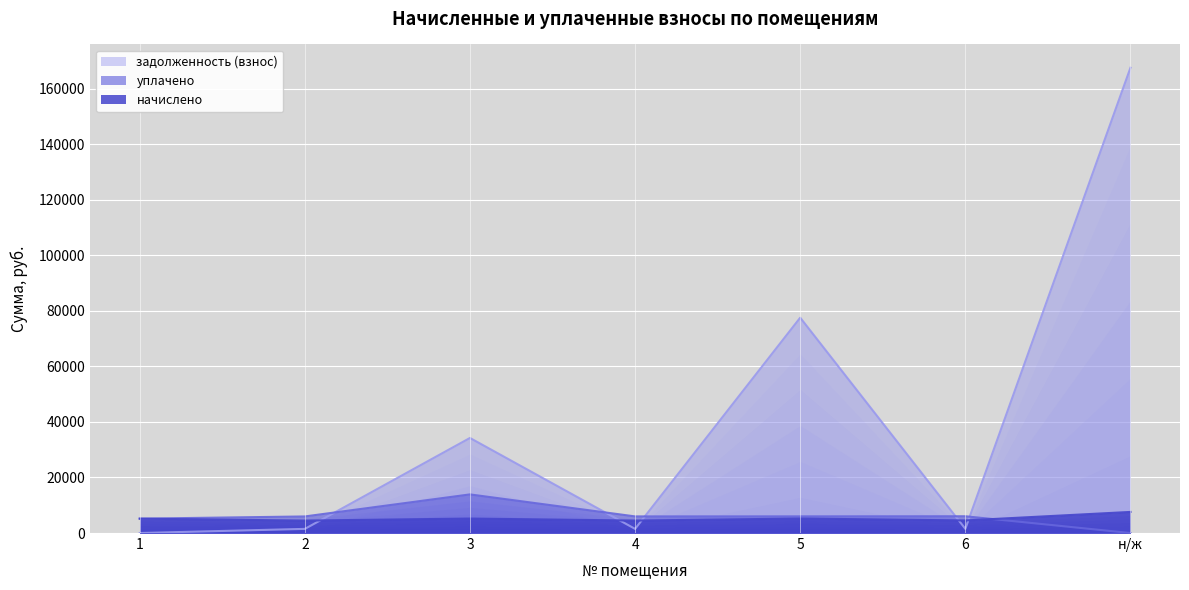

Reading left to right, transcribe all the data shown in this chart.

начислено: 1=5172.9	2=4476.0	3=5213.4	4=4487.1	5=5224.5	6=4527.6	н/ж=7595.2
уплачено: 1=5172.9	2=5968.0	3=13904.6	4=5982.8	5=6000.0	6=6036.8	н/ж=0.0
задолженность (взнос): 1=0.0	2=1492.0	3=34216.3	4=1495.7	5=77521.2	6=1509.2	н/ж=167496.8